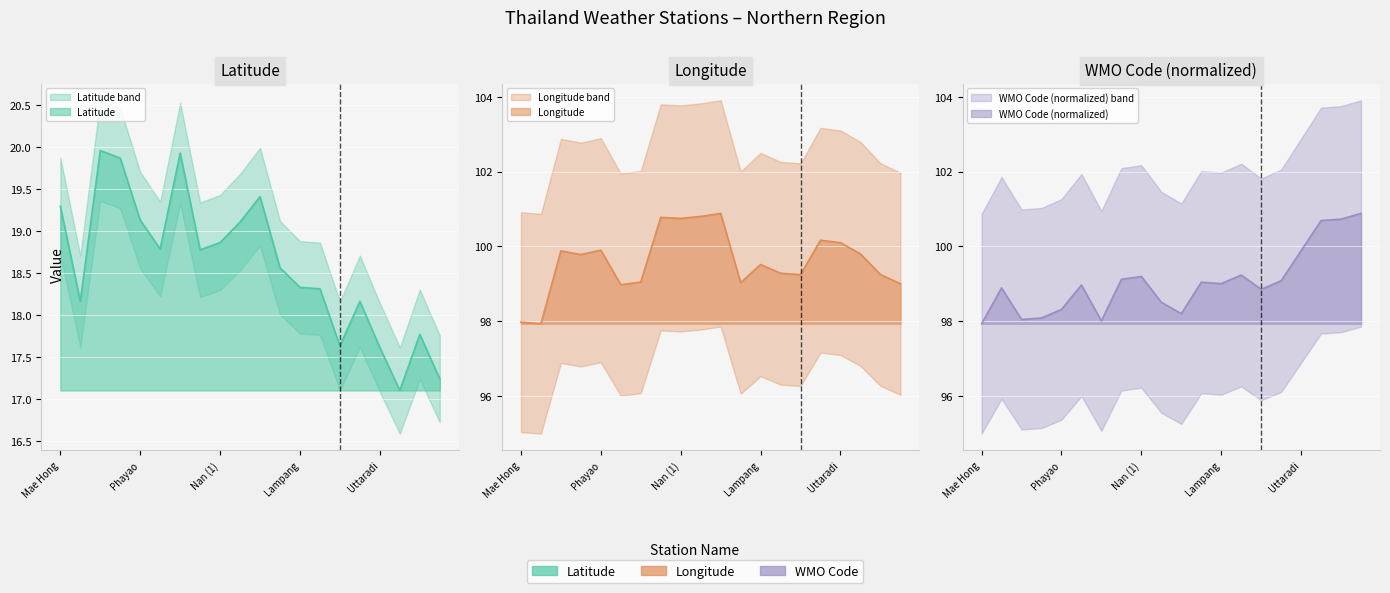

After their last crossing, which series has the higher values: WMO_CODE or Longitude?

WMO_CODE